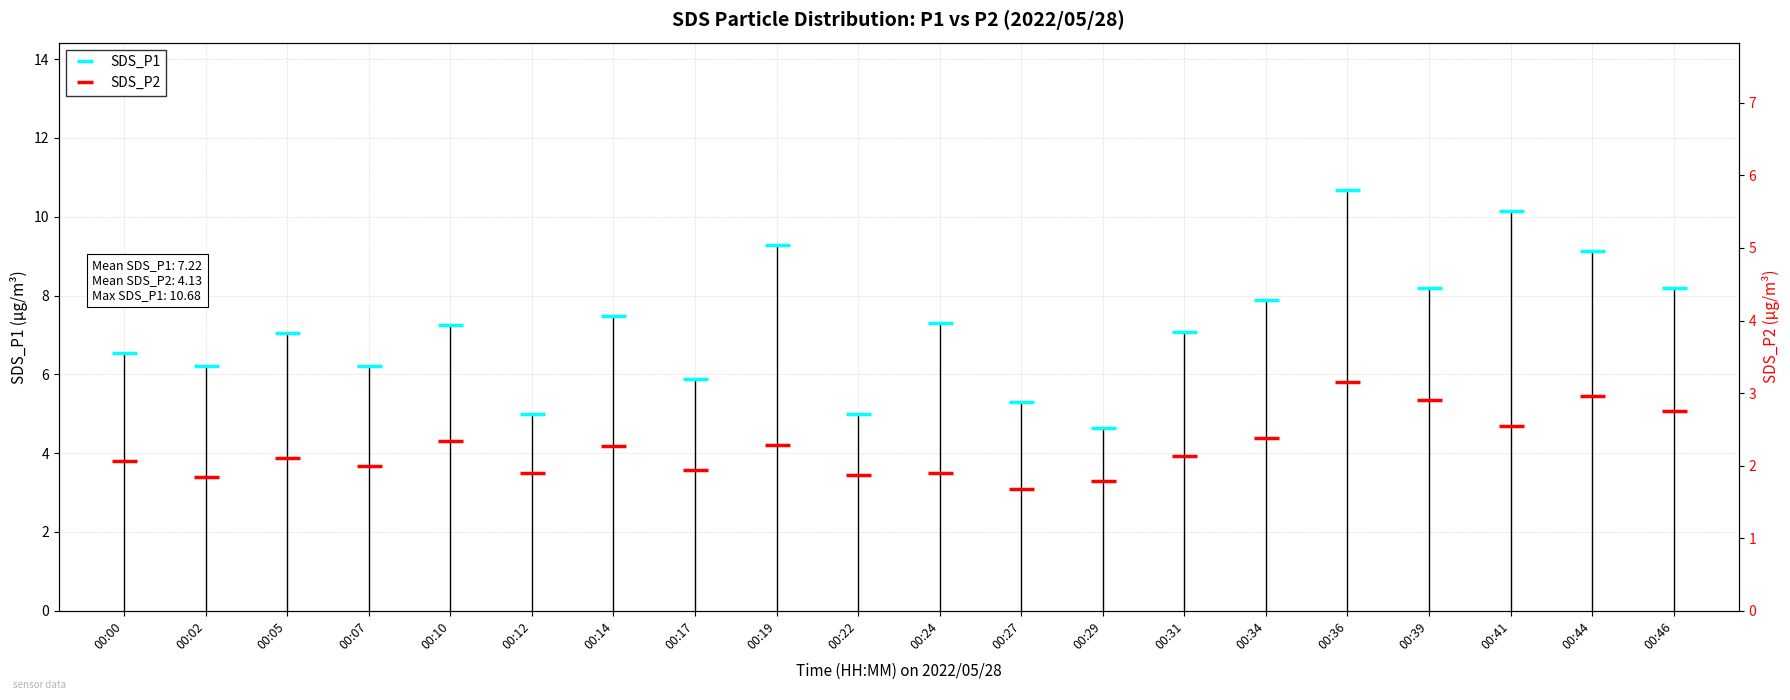

How many interior local valleys does the SDS_P1 series have?

7